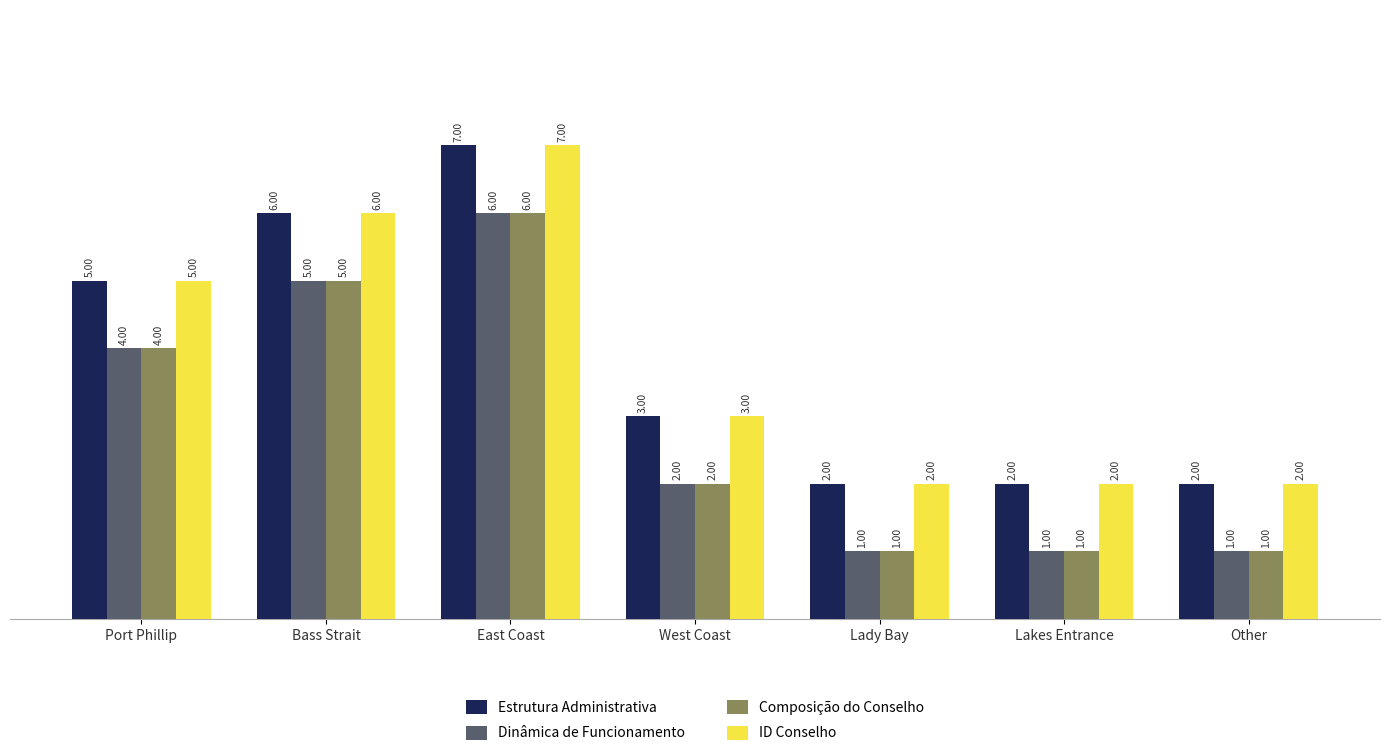

Where does the Dinâmica de Funcionamento series first go above 2?

Port Phillip